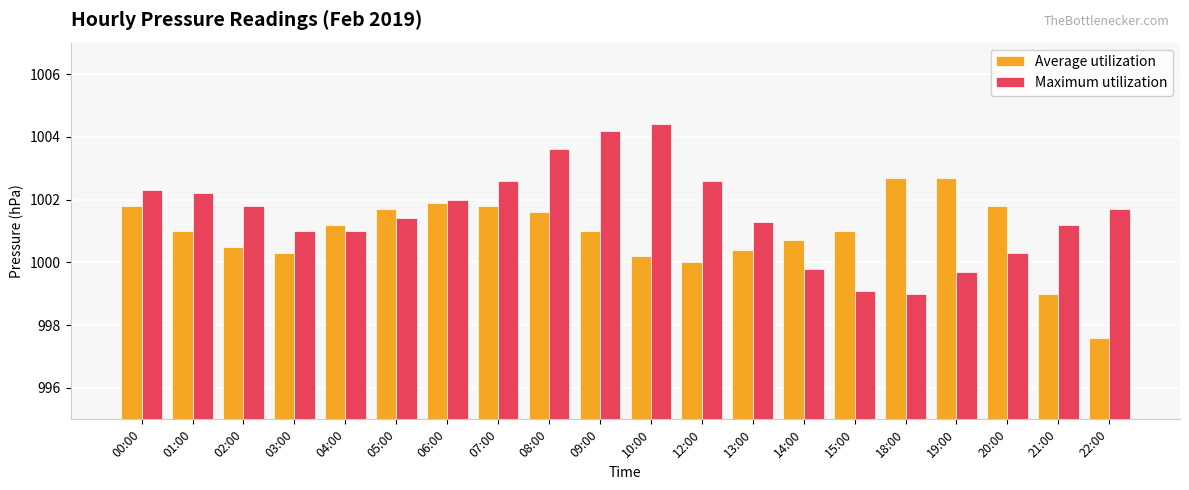

Which series has the largest total across all categories?

Maximum utilization